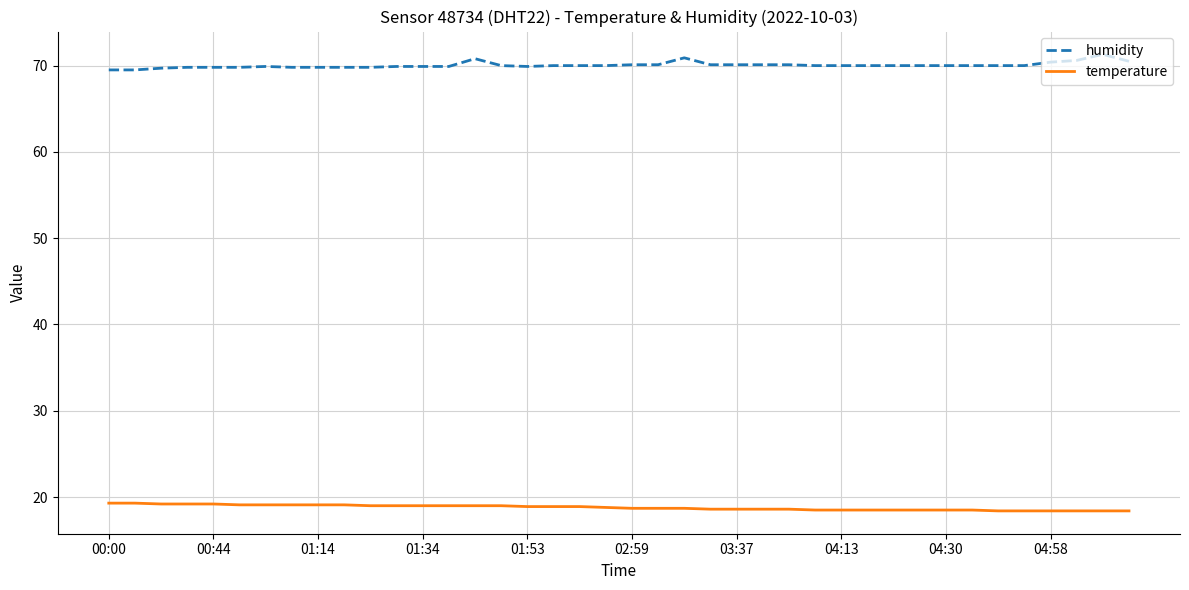

Which series has the largest total across all categories?

humidity